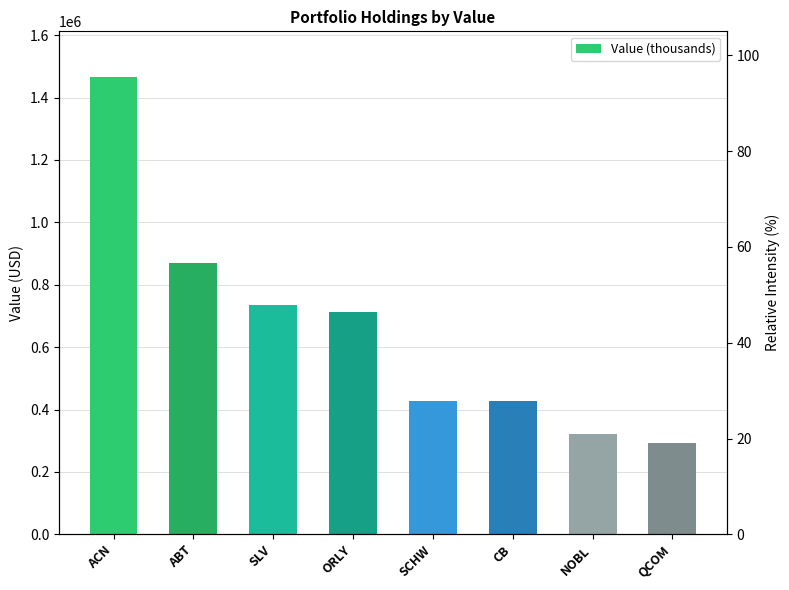

How many bars are there in total?

8